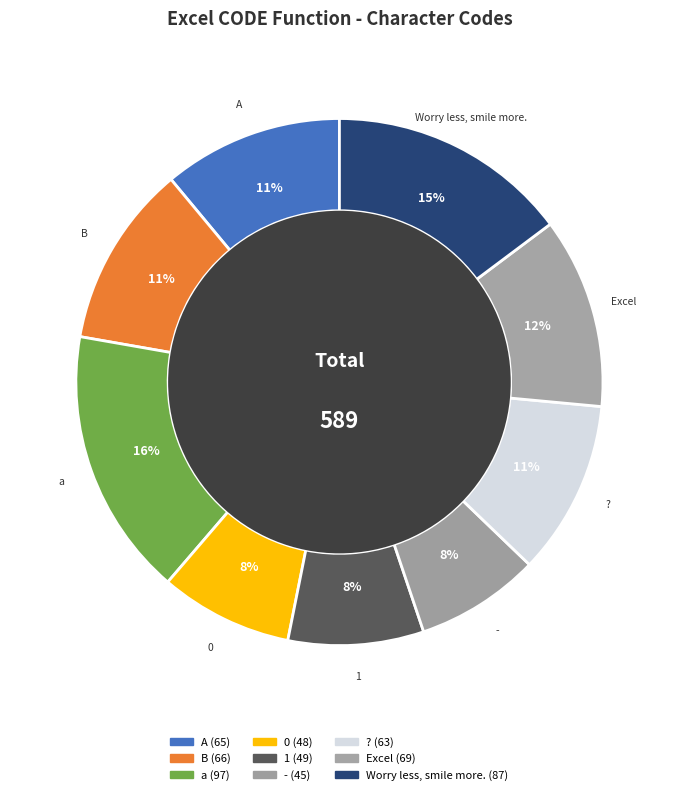

How many slices are in this pie chart?

9